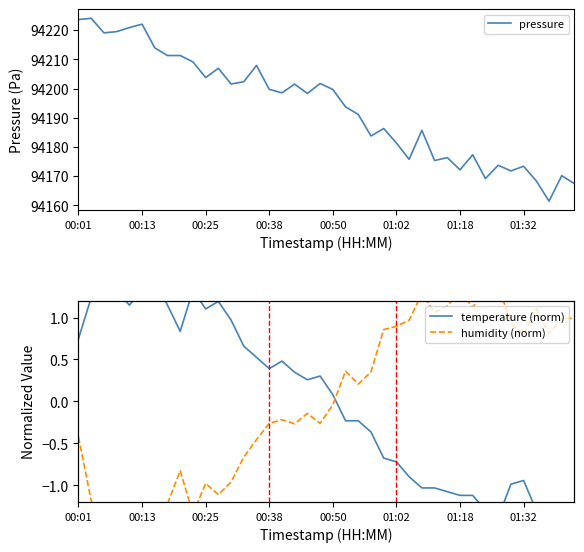

What is the maximum value shown in the chart?

94224.1